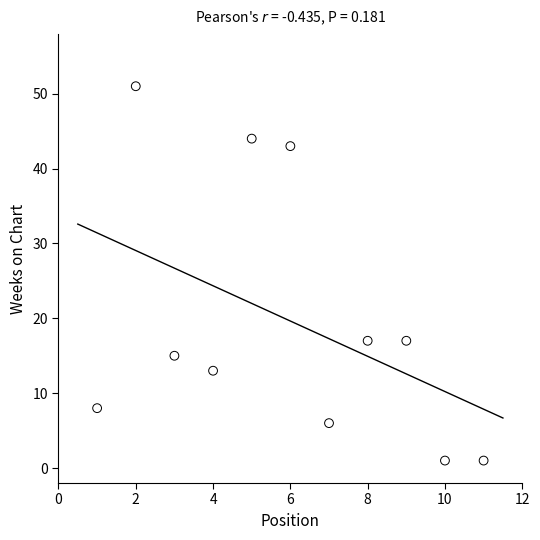

What is the average X value?

6